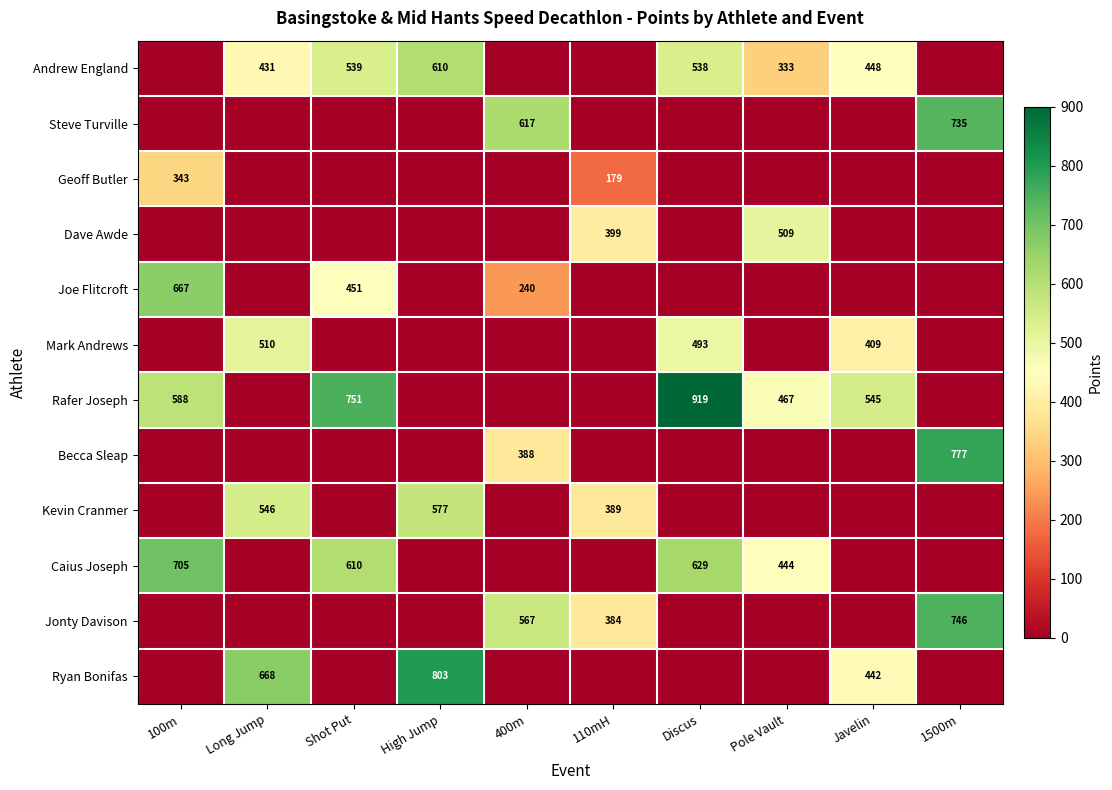

What is the sum of the Caius Joseph values at 100m and Discus?

1334